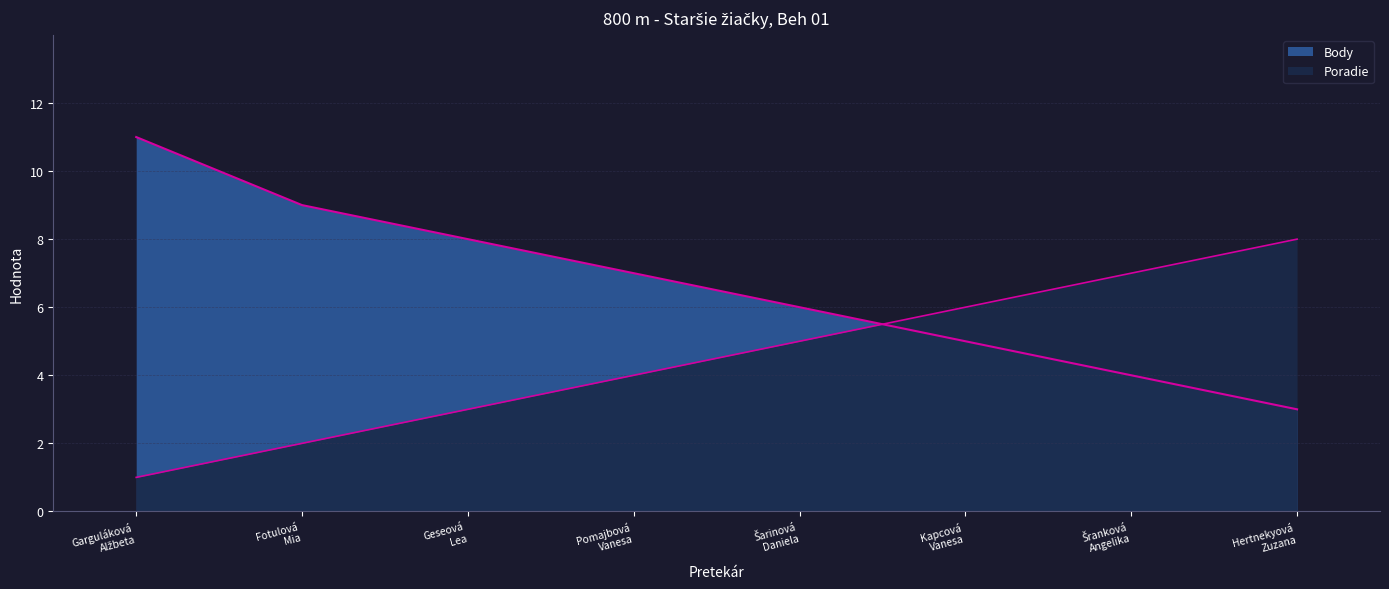

Which series has the largest total across all categories?

Body